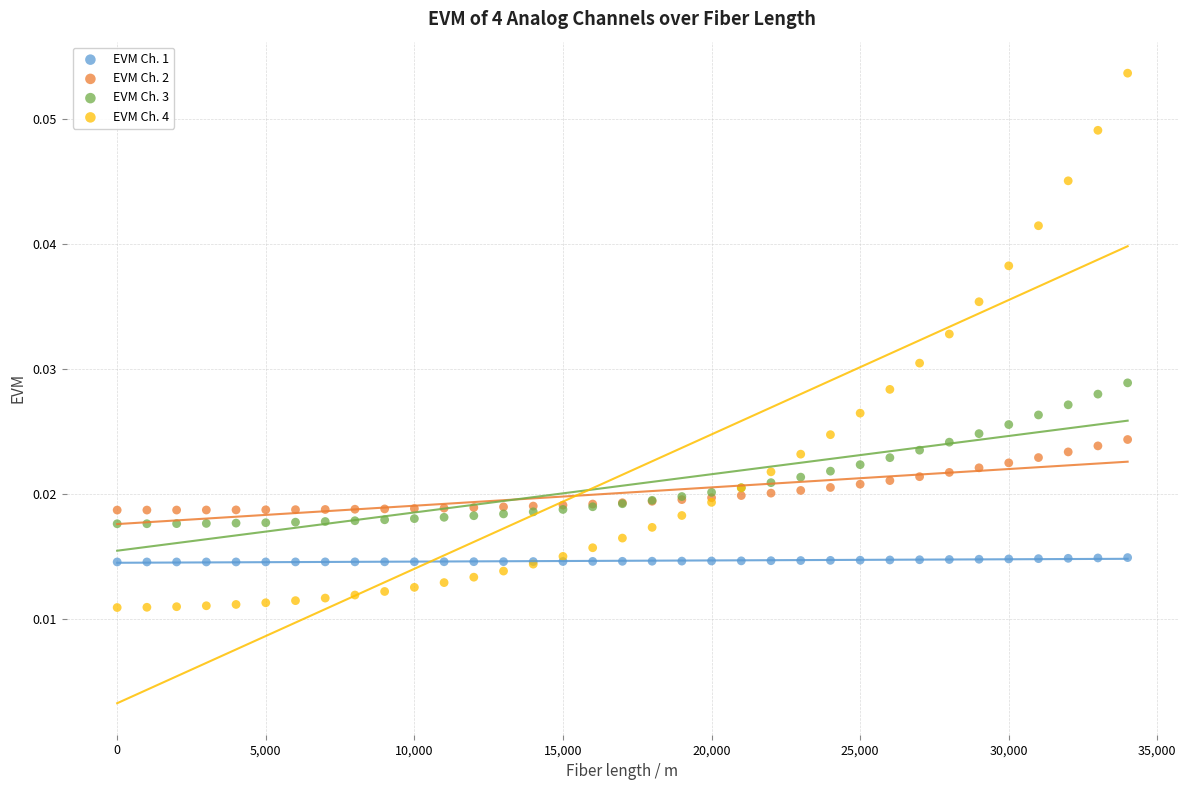

What is the X range (max minus min) for the scatter plot?

34000.0